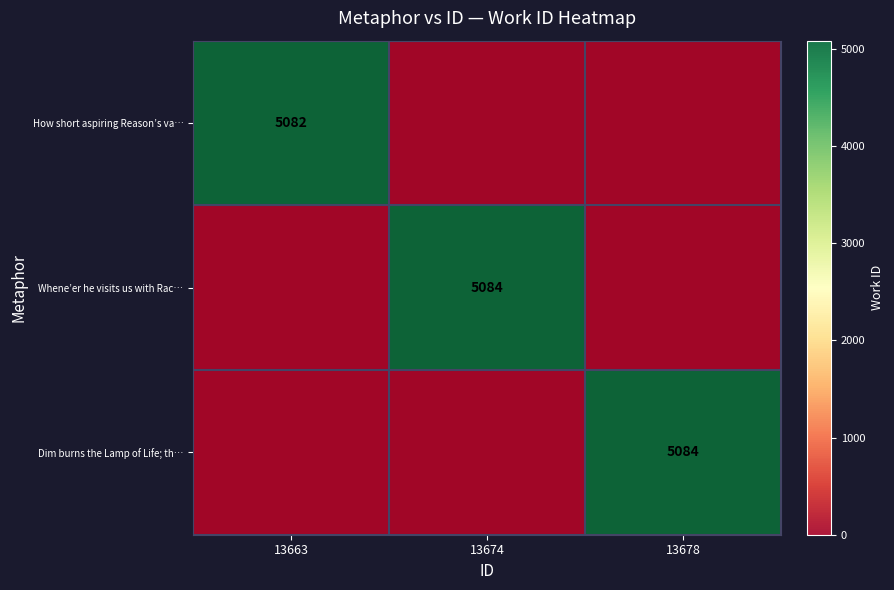

Between 13674 and 13678, which series saw the biggest shift?

Whene’er he visits us with Rac…